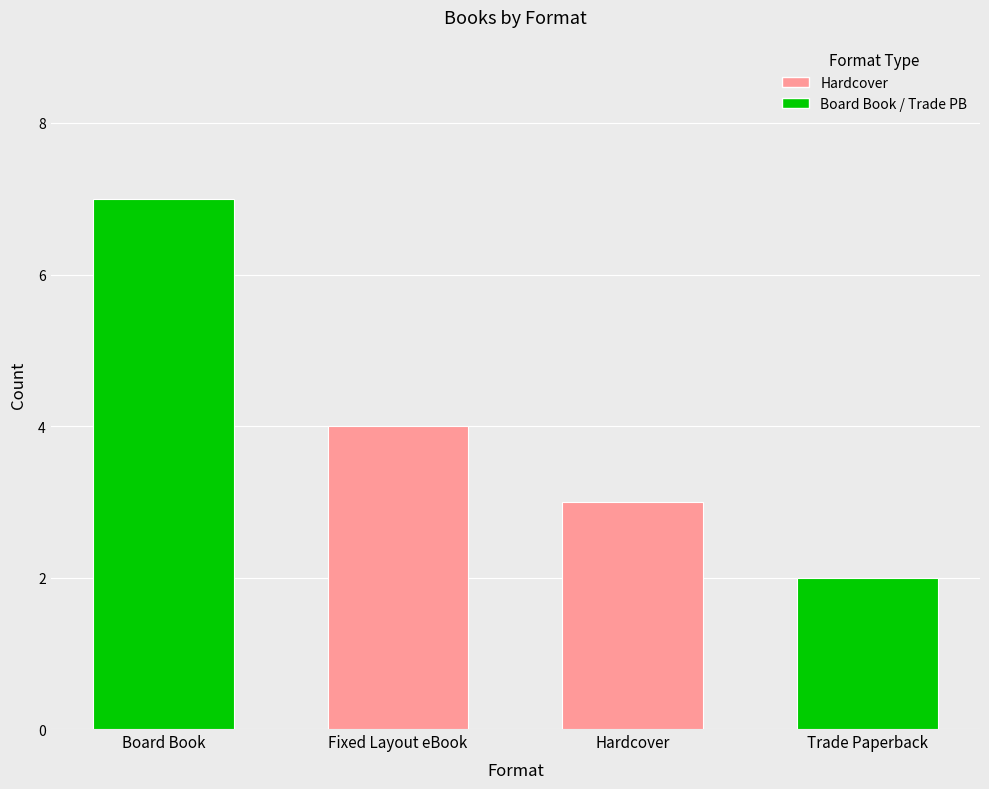

Reading left to right, list all the values displayed in this chart.

Count: Board Book=7	Fixed Layout eBook=4	Hardcover=3	Trade Paperback=2
Key: Board Book=7	Fixed Layout eBook=4	Hardcover=3	Trade Paperback=2